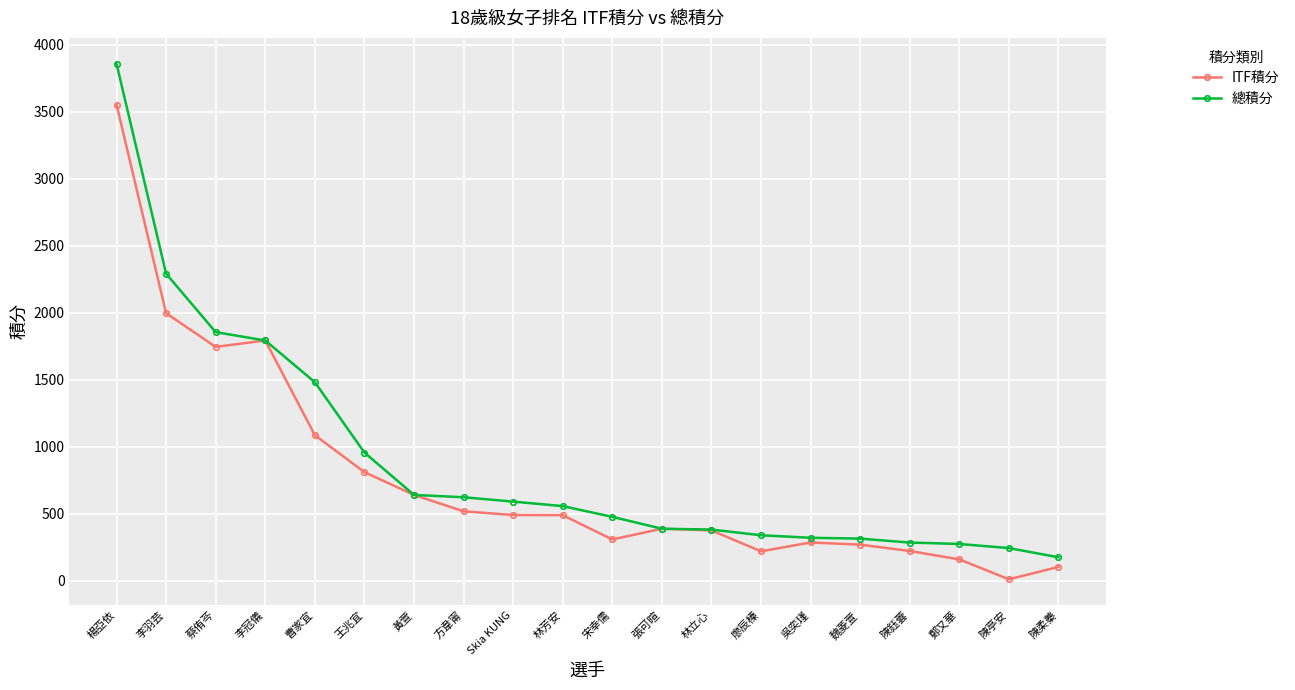

True or false: ITF積分 has more than 2 interior local peaks.

True